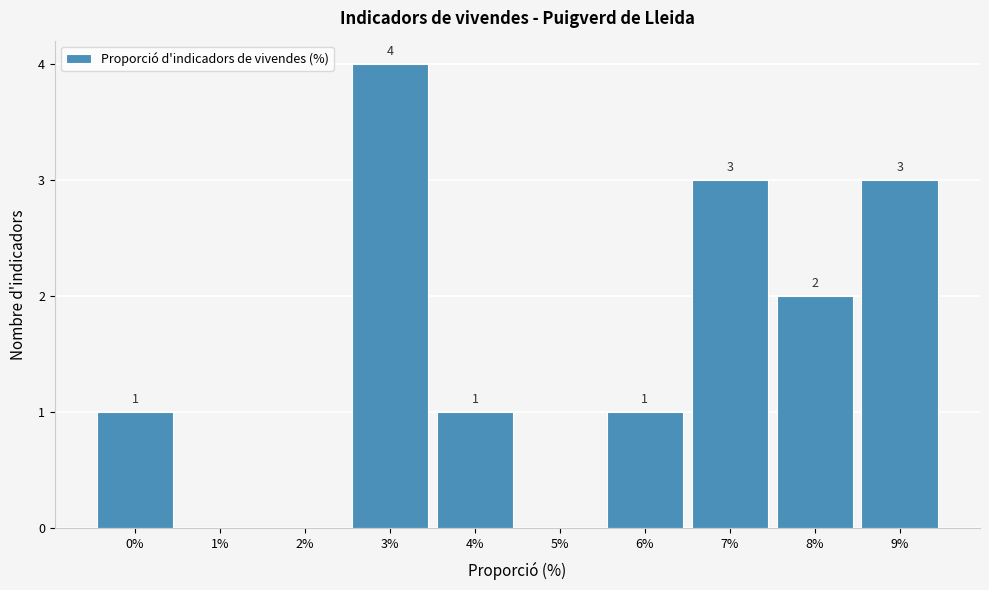

Reading left to right, extract all data points from this chart.

0%=1	1%=0	2%=0	3%=4	4%=1	5%=0	6%=1	7%=3	8%=2	9%=3